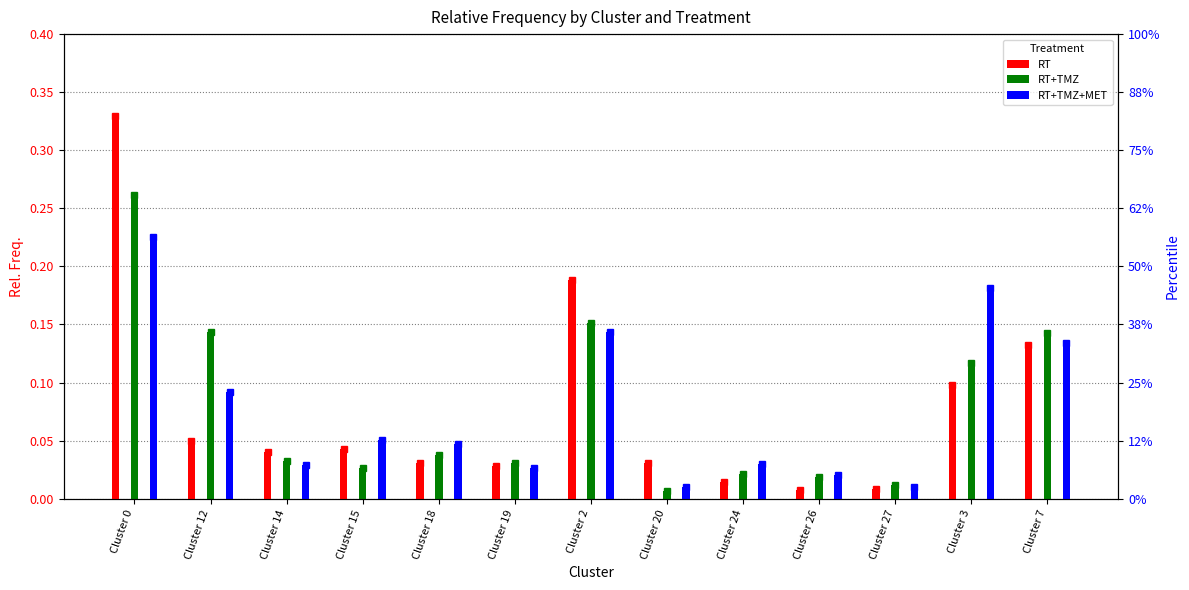

Reading right to left, transcribe all the data shown in this chart.

RT: 0.1	0.1	0.0	0.0	0.0	0.0	0.2	0.0	0.0	0.0	0.0	0.0	0.3
RT+TMZ: 0.1	0.1	0.0	0.0	0.0	0.0	0.2	0.0	0.0	0.0	0.0	0.1	0.3
RT+TMZ+MET: 0.1	0.2	0.0	0.0	0.0	0.0	0.1	0.0	0.0	0.1	0.0	0.1	0.2